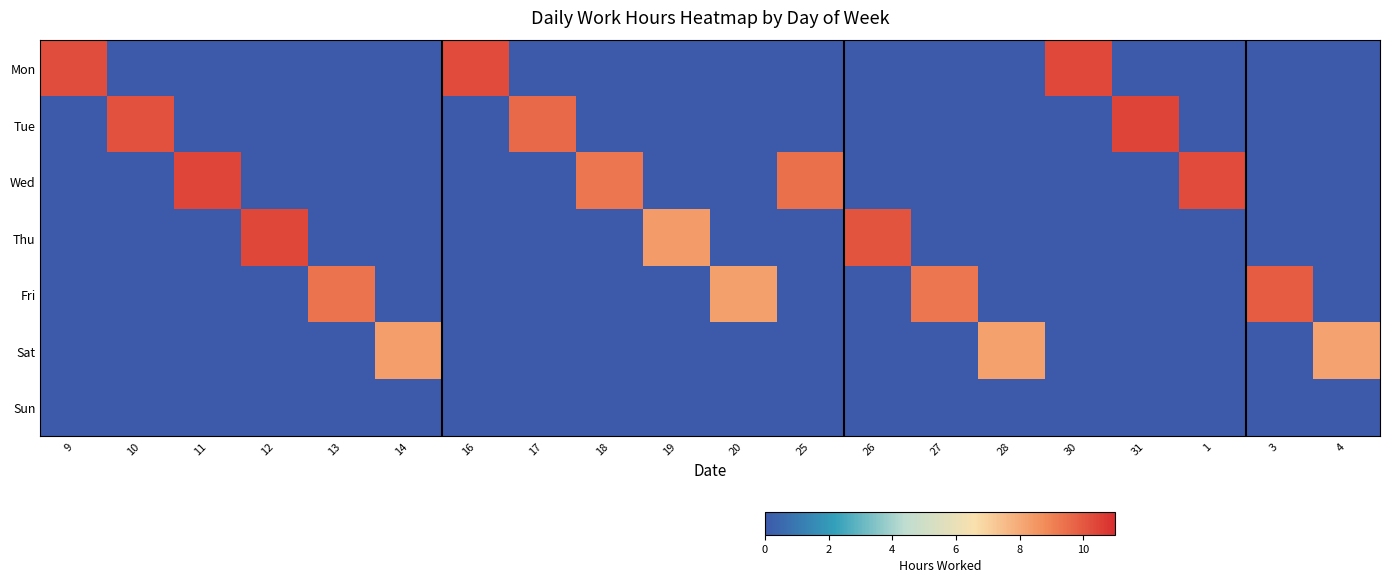

Rank the series at 30 from lowest to highest value.

Mon, Tue, Wed, Thu, Fri, Sat, Sun